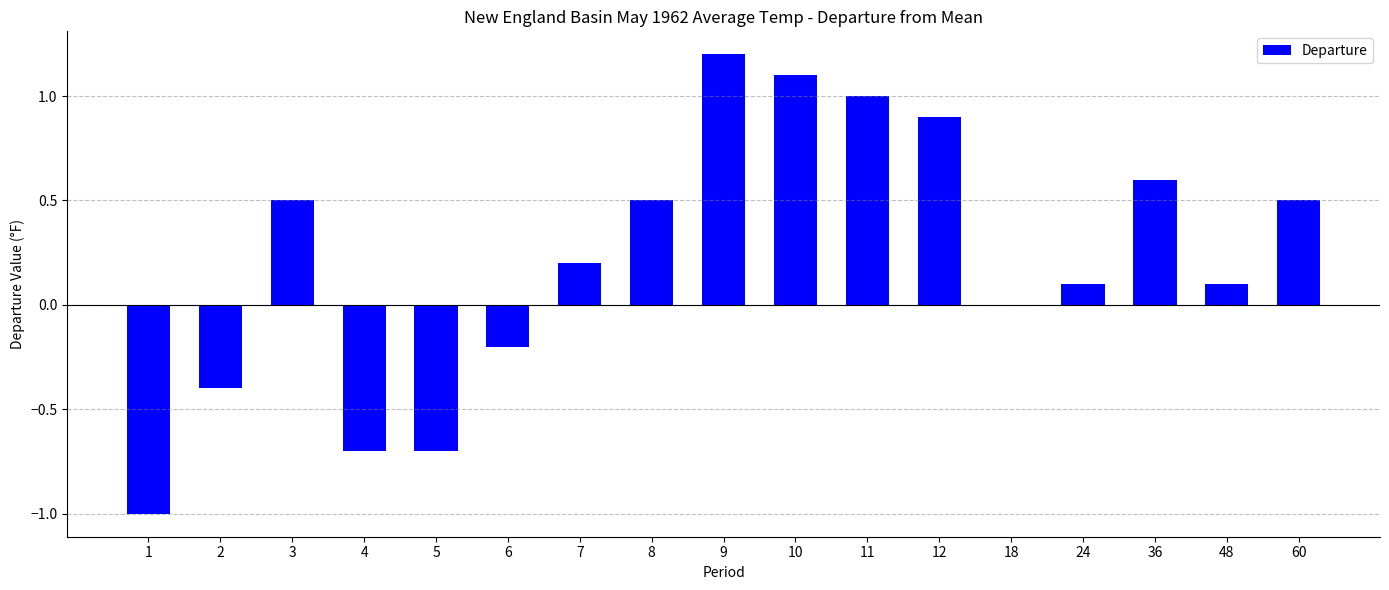

Are the bars grouped side by side (vs. stacked)?

No